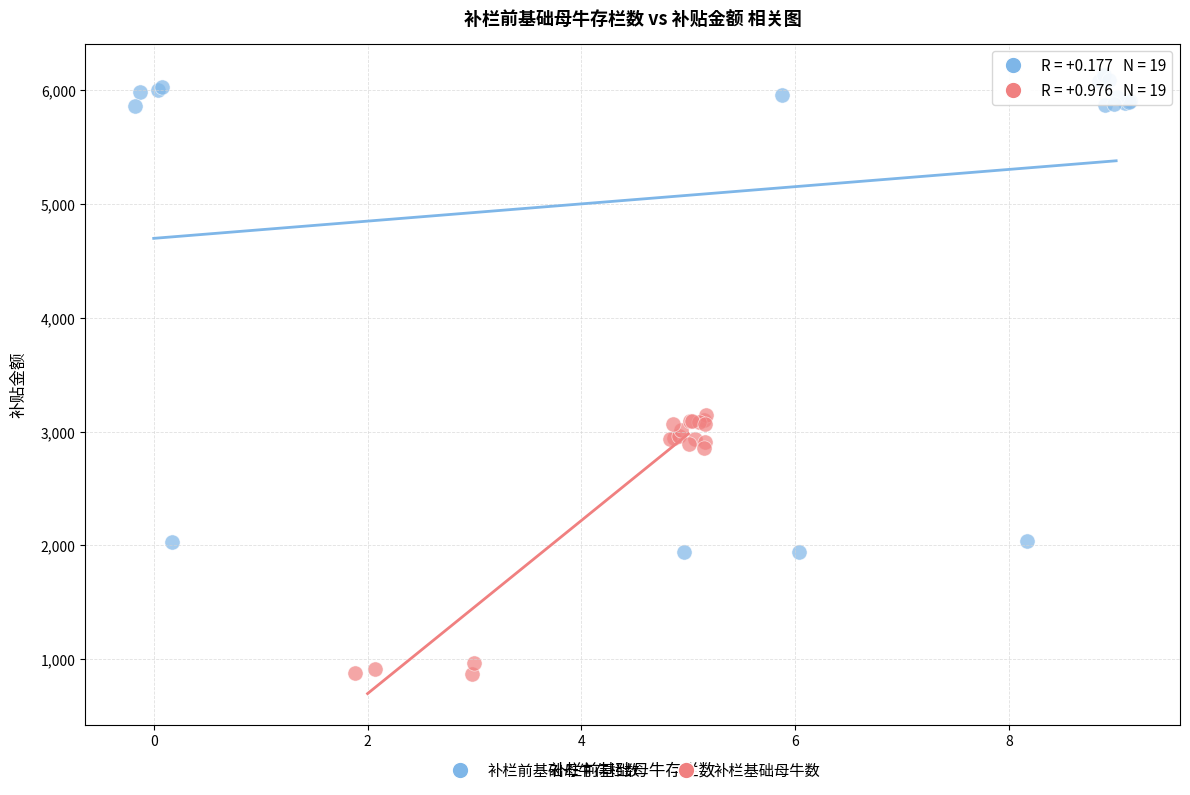

Which series reaches the maximum Y coordinate?

补栏前基础母牛存栏数